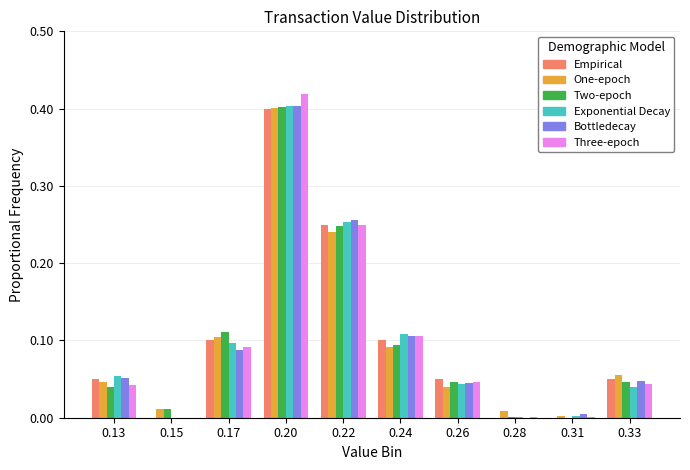

The Bottledecay series shows 0.0 at 0.28. True or false?

True